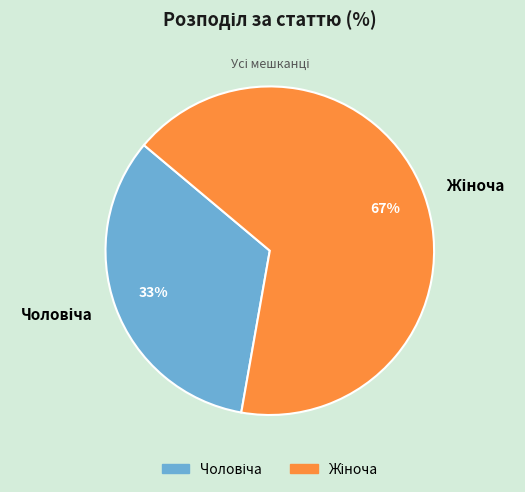

Is there a majority slice in this chart?

Yes